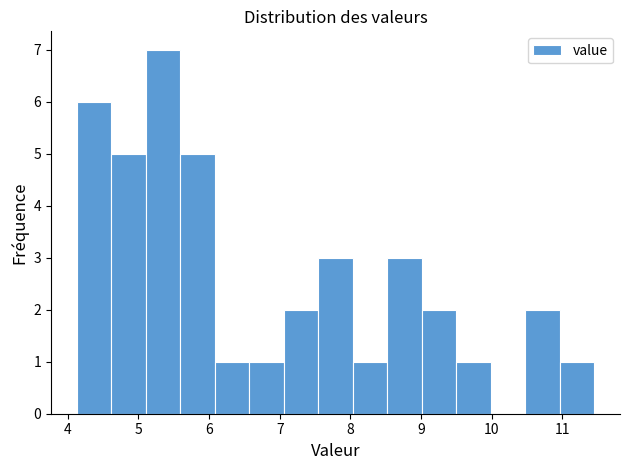

How tall is the bar that spans 8.5 to 9.0 on the x-axis? Neither the bar edges nor the heights are printed on the chart, so give them approximately, as read against the axes.

3